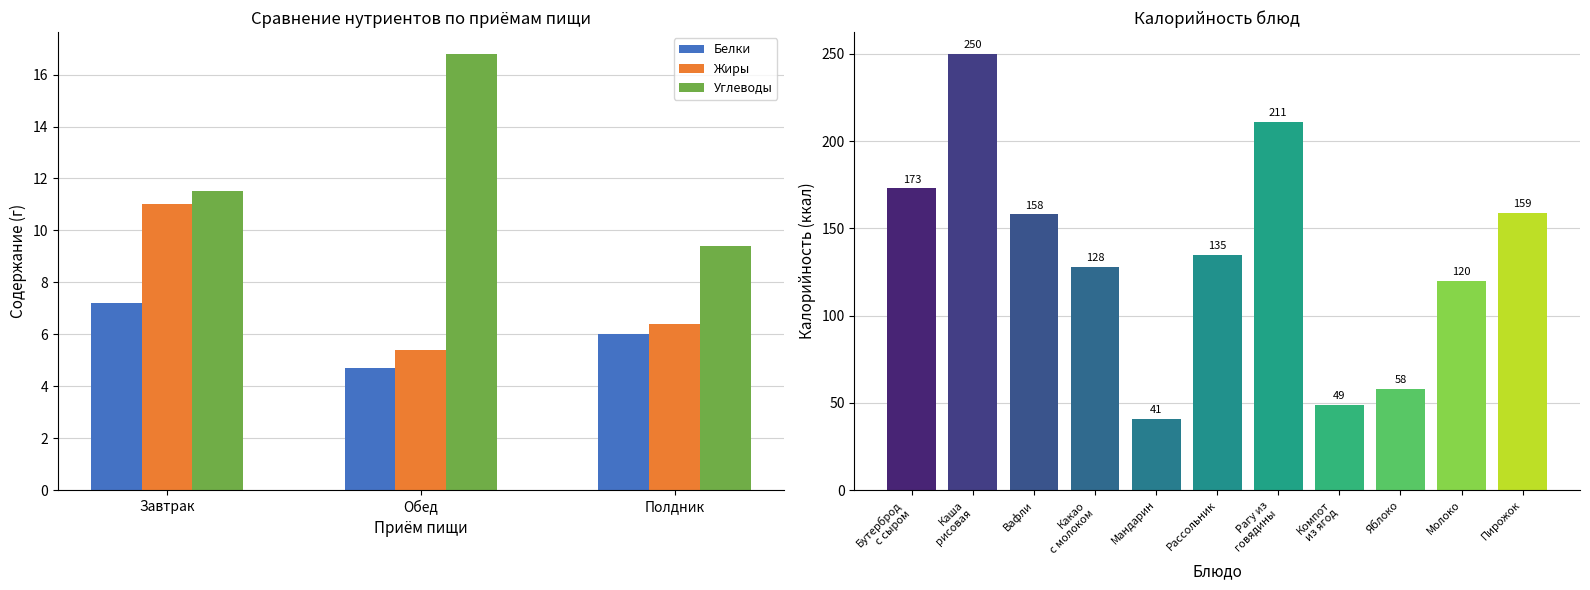

What position from the right is Полдник?

1